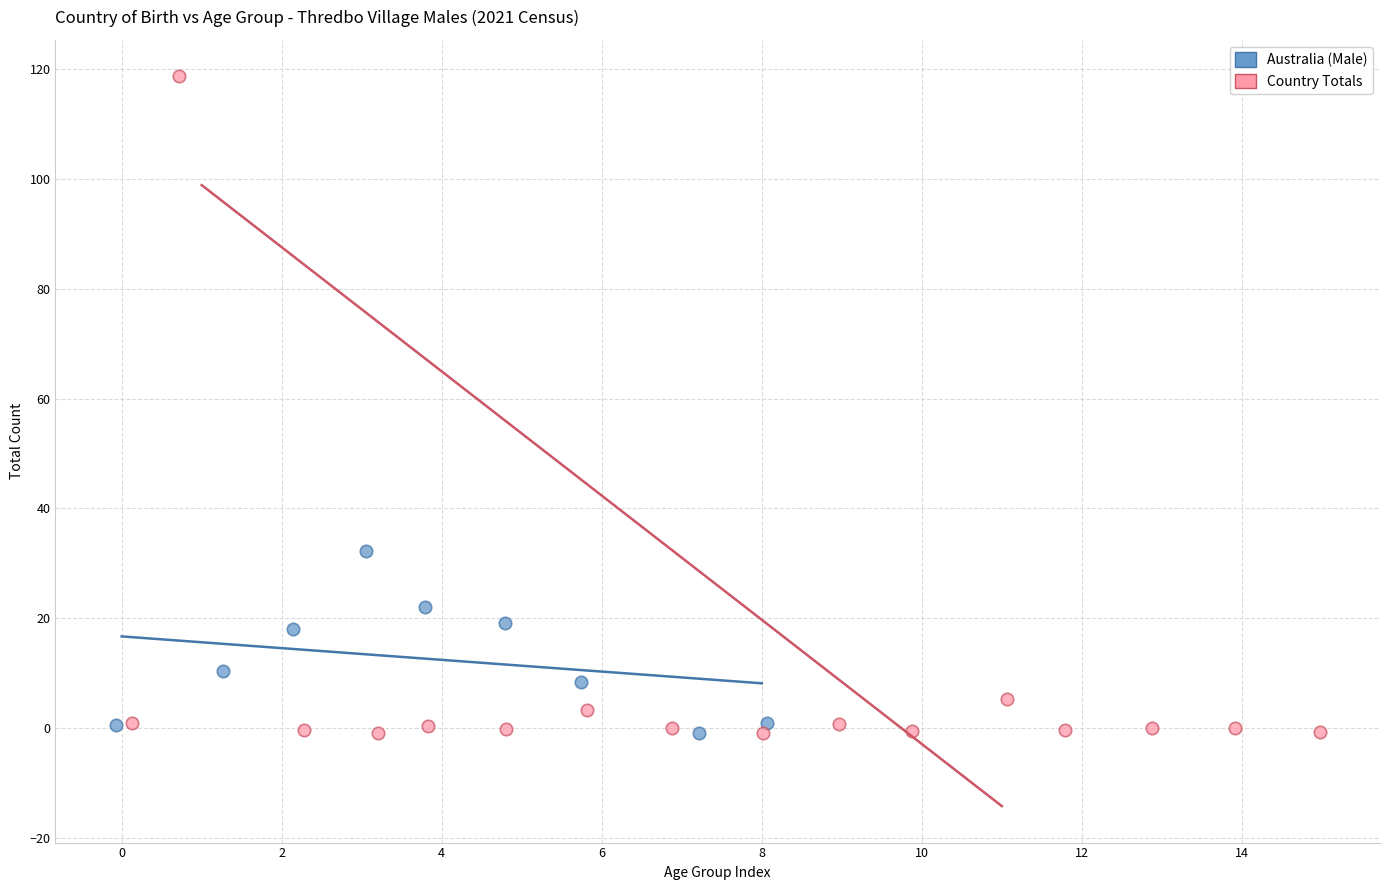

Which series has the widest spread of Y values?

Country Totals